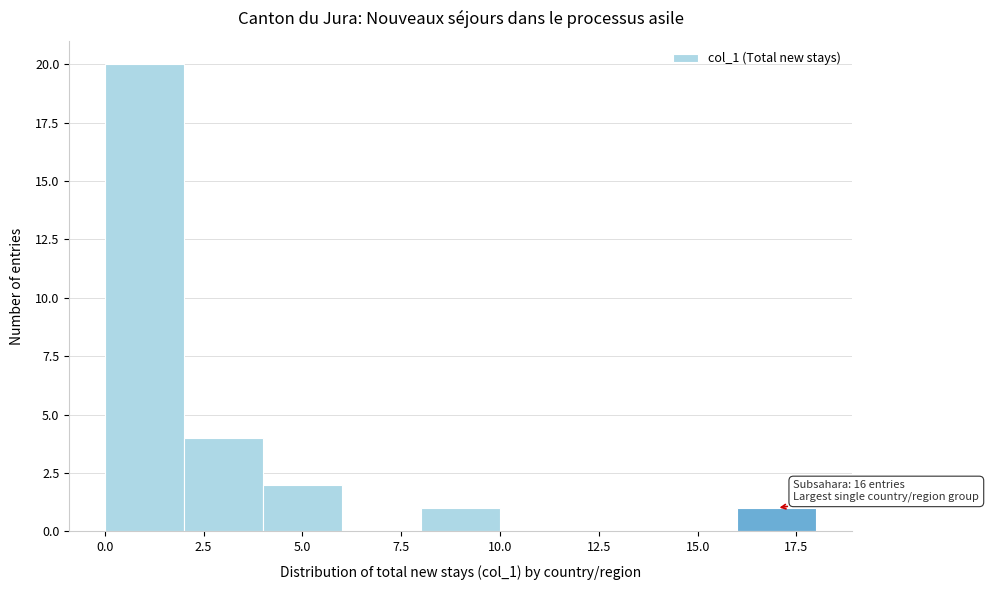

Which range on the x-axis has the tallest bar?

0 to 2